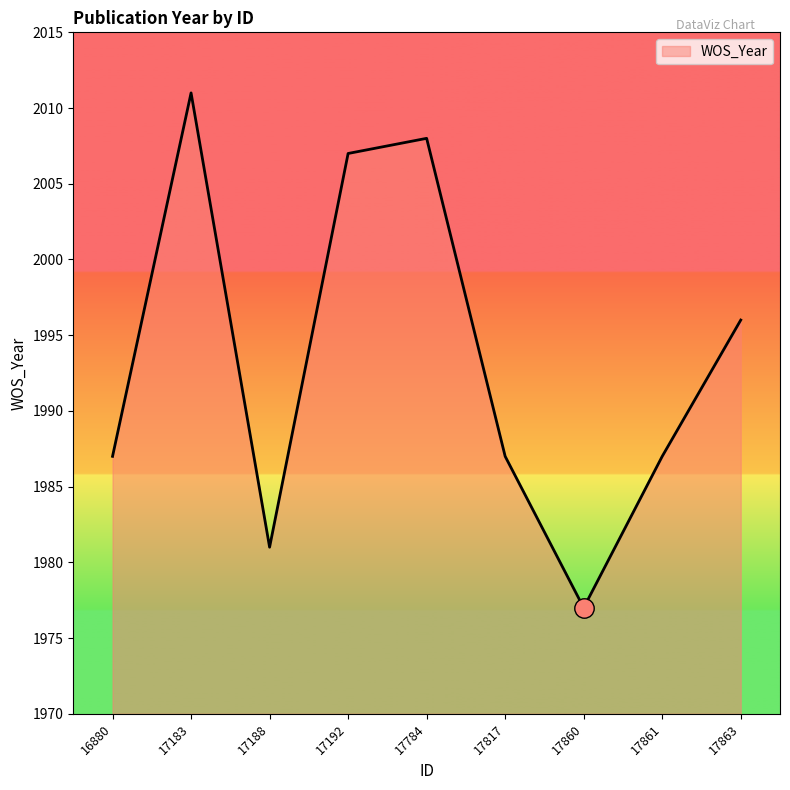

What value does the data have at 17861, to the nearest 5?

1985